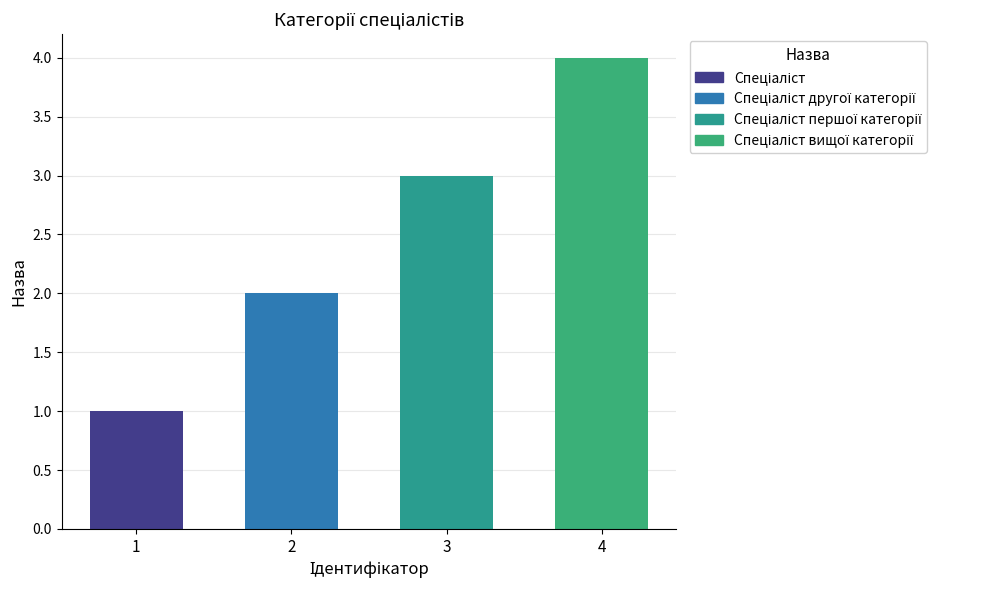

What is the sum of all values?

10